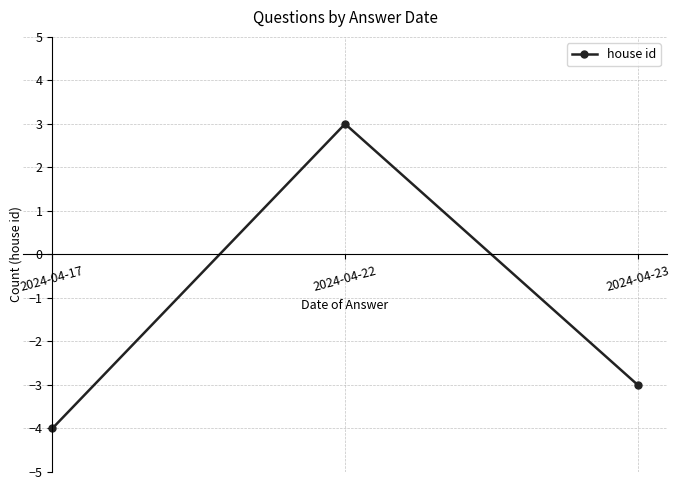

How many values are above zero?

1